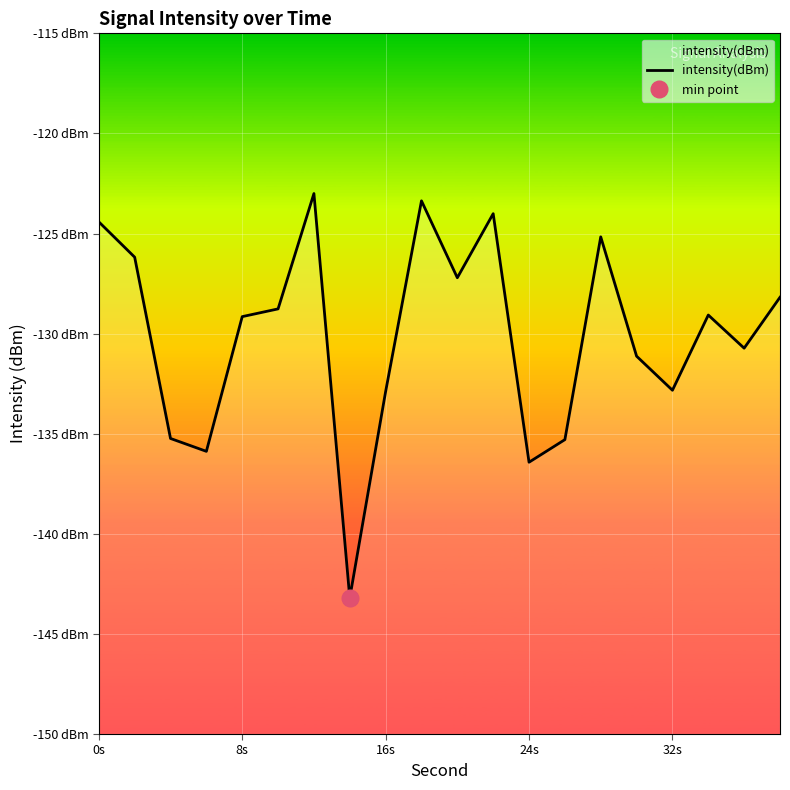

What is the value of the 3rd point from the left?

-135.2